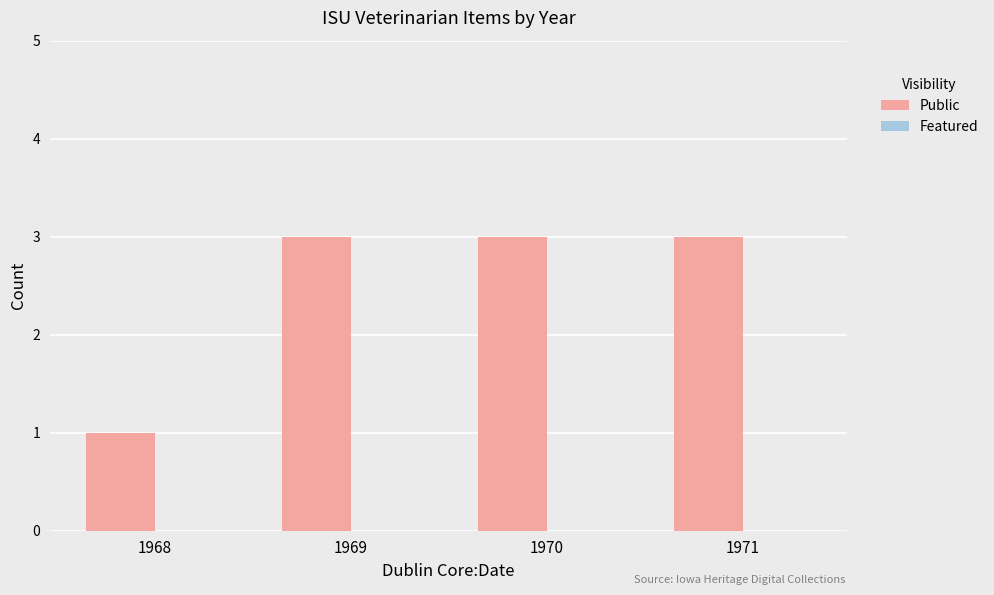

What is the value of the 4th bar from the left?

3